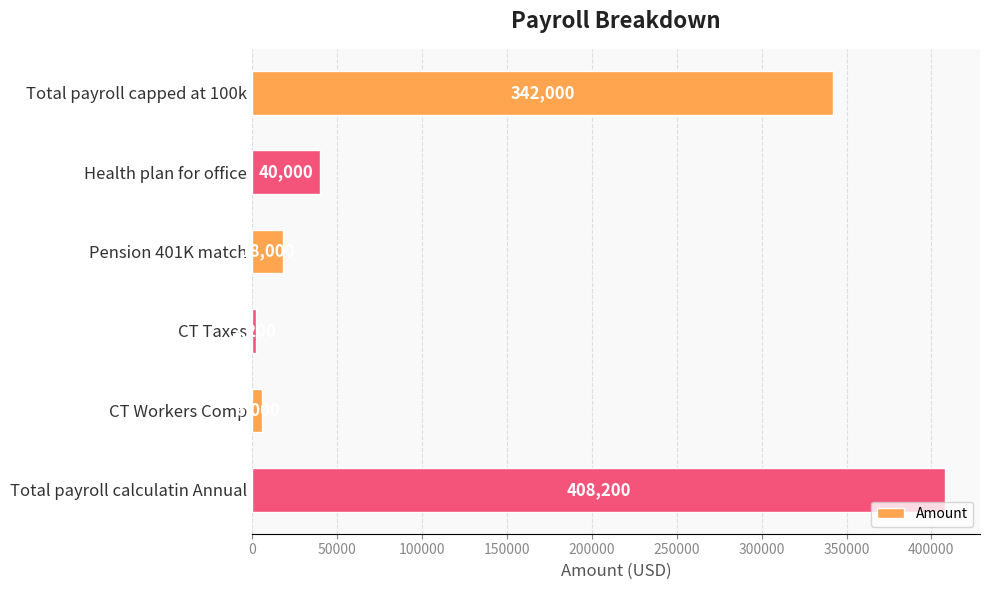

Does the chart contain any negative values?

No